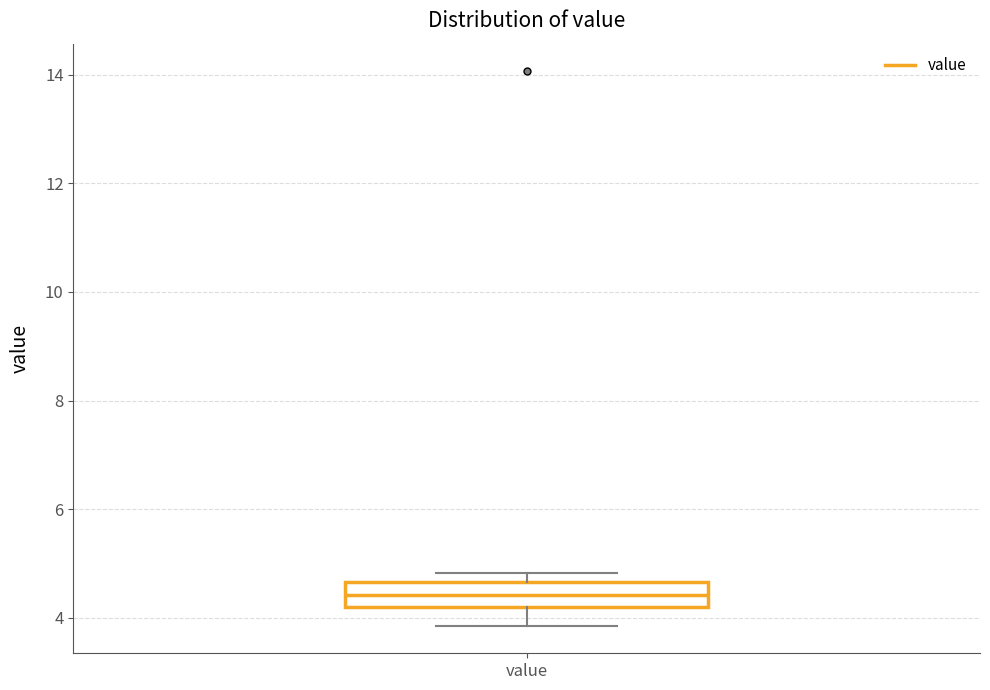

Transcribe this box plot: give where the median line is, the range the box spans, and where the two whiskers end, as read against the y-axis. The values are not printed on the chart, so give them approximately, as read against the axis.

median 4.4, box 4.2 to 4.6, whiskers 3.8 to 4.8